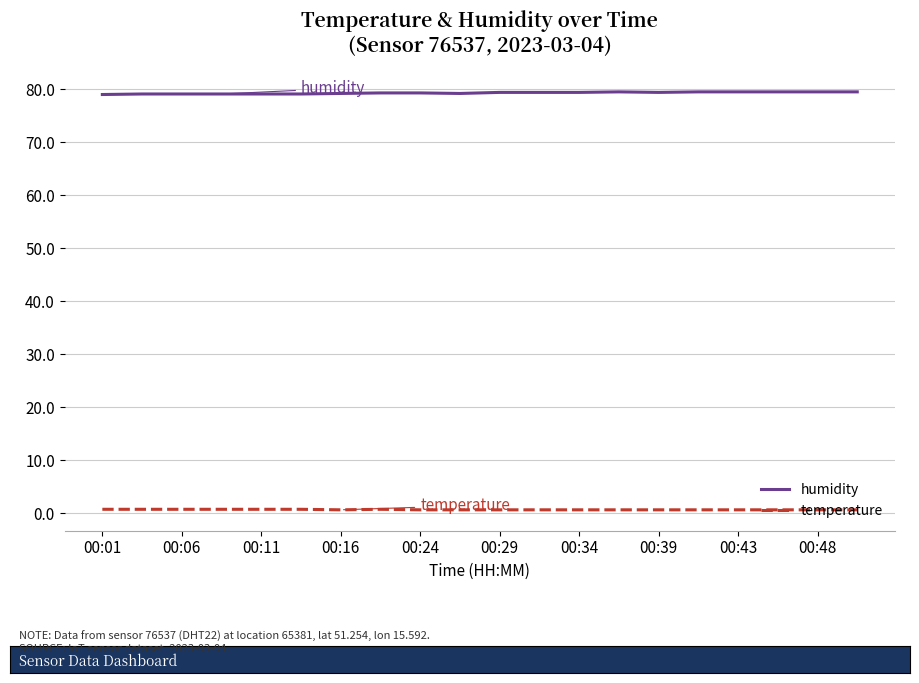

List the series in order of their peak value, highest first.

humidity, temperature